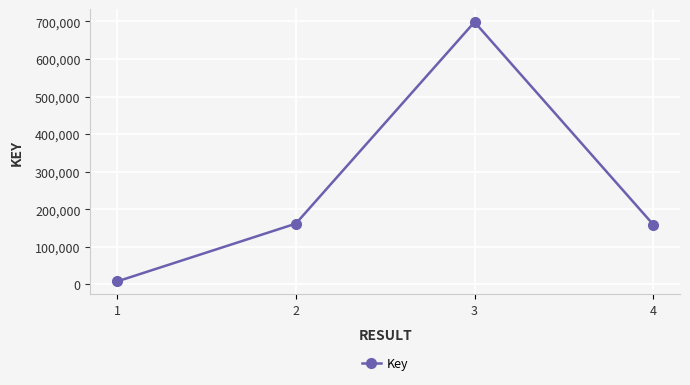

True or false: the data shows 249675 at 2.

False